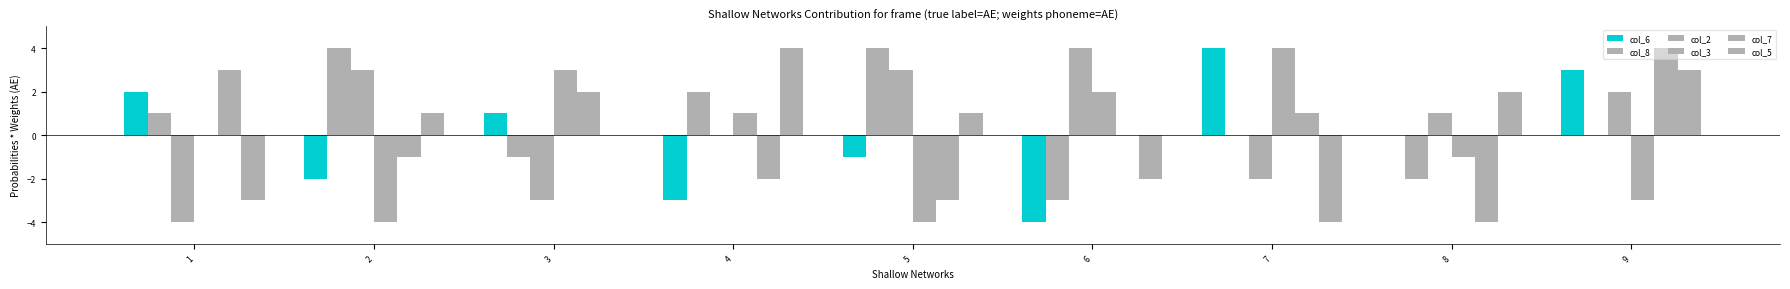

Which series has the largest range (max minus min)?

col_6